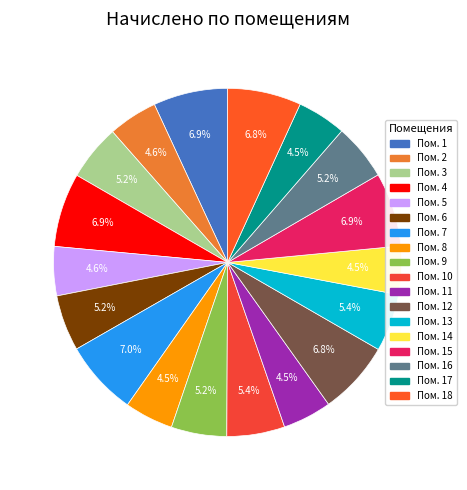

How many segments does this pie chart have?

18